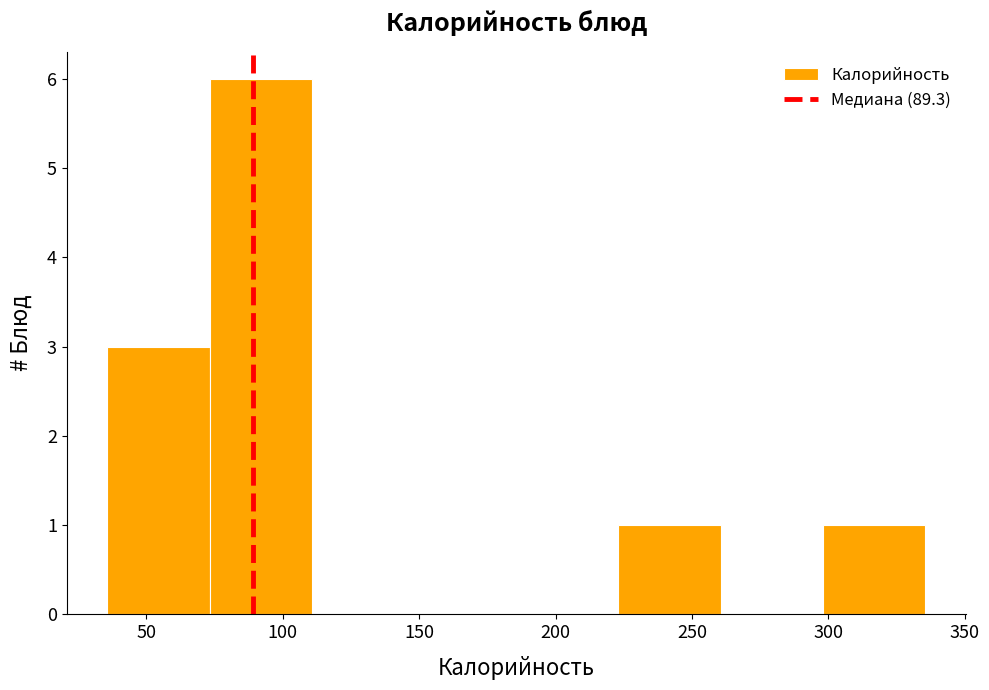

Reading left to right, list every bar in this chart as the range it spans on the x-axis followed by its height. Neither the bar edges nor the heights are printed on the chart, so give them approximately, as read against the axes.

35 to 75: 3
75 to 110: 6
110 to 150: 0
150 to 185: 0
185 to 225: 0
225 to 260: 1
260 to 300: 0
300 to 335: 1